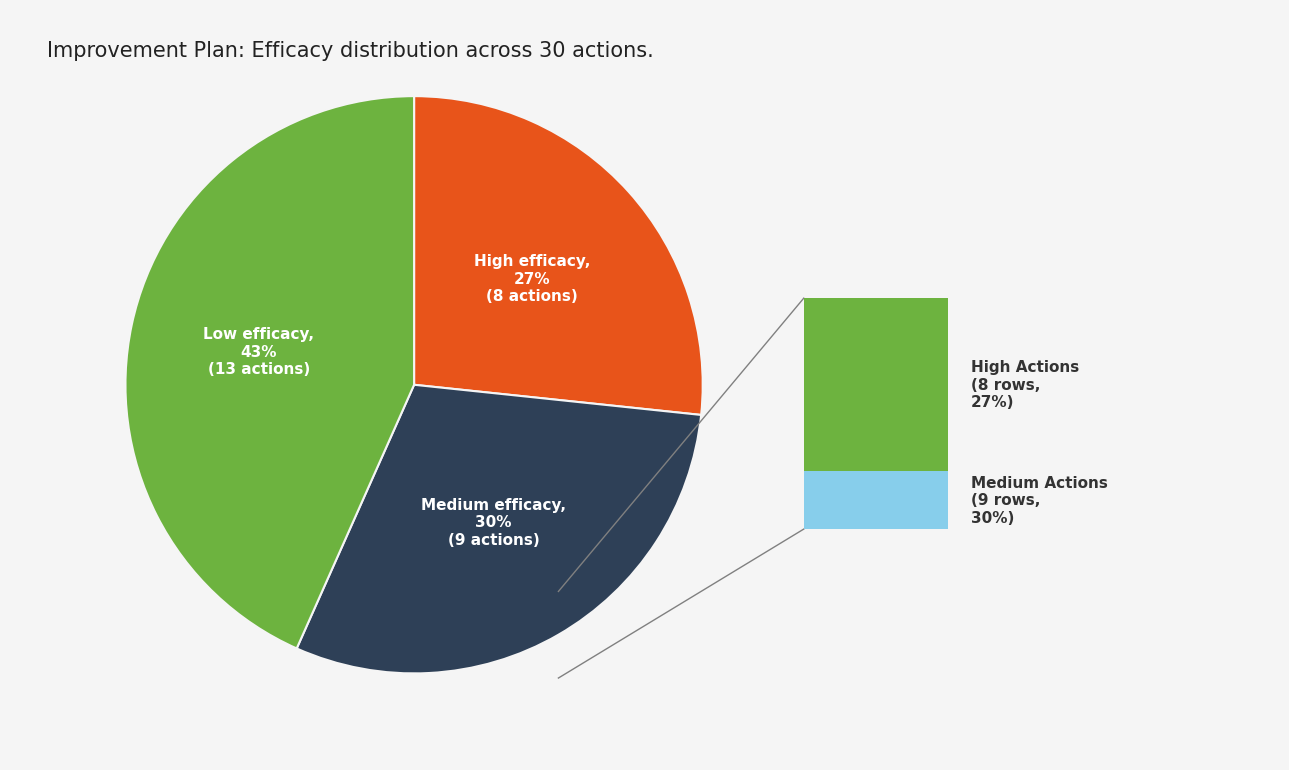

Is there any slice that represents more than half of the pie?

No